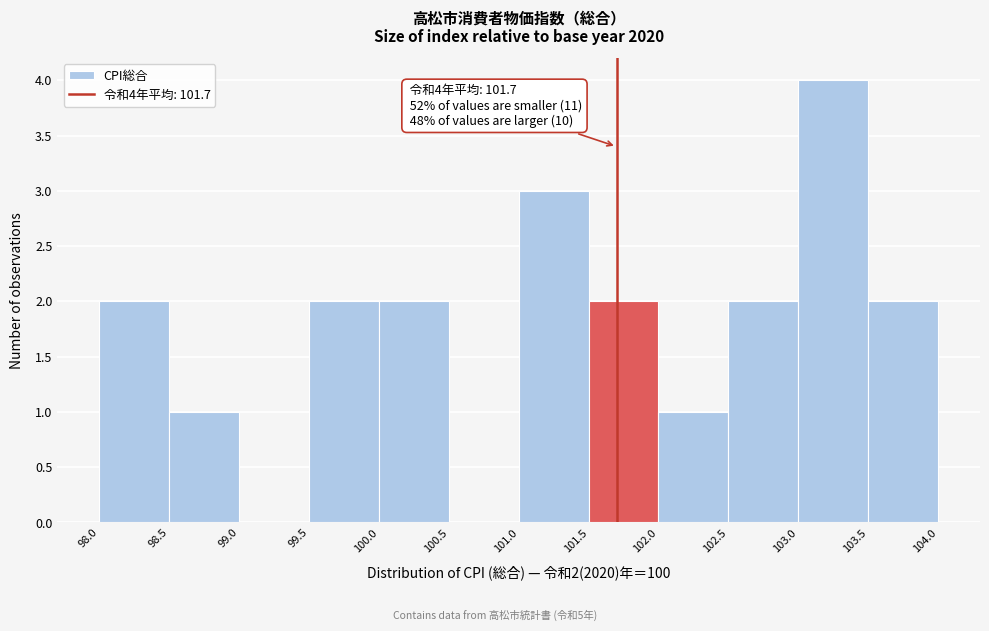

Which range on the x-axis has the tallest bar?

103.0 to 103.5